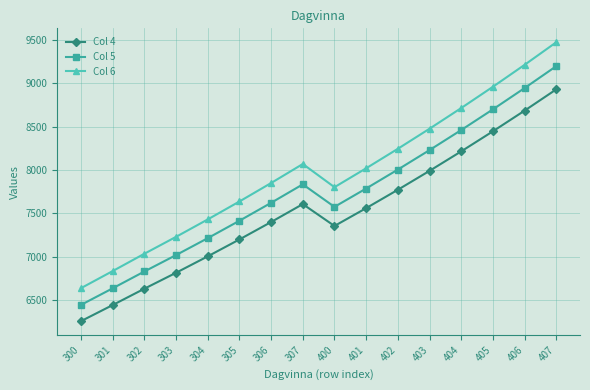

Which series has the widest spread of values?

Col 6